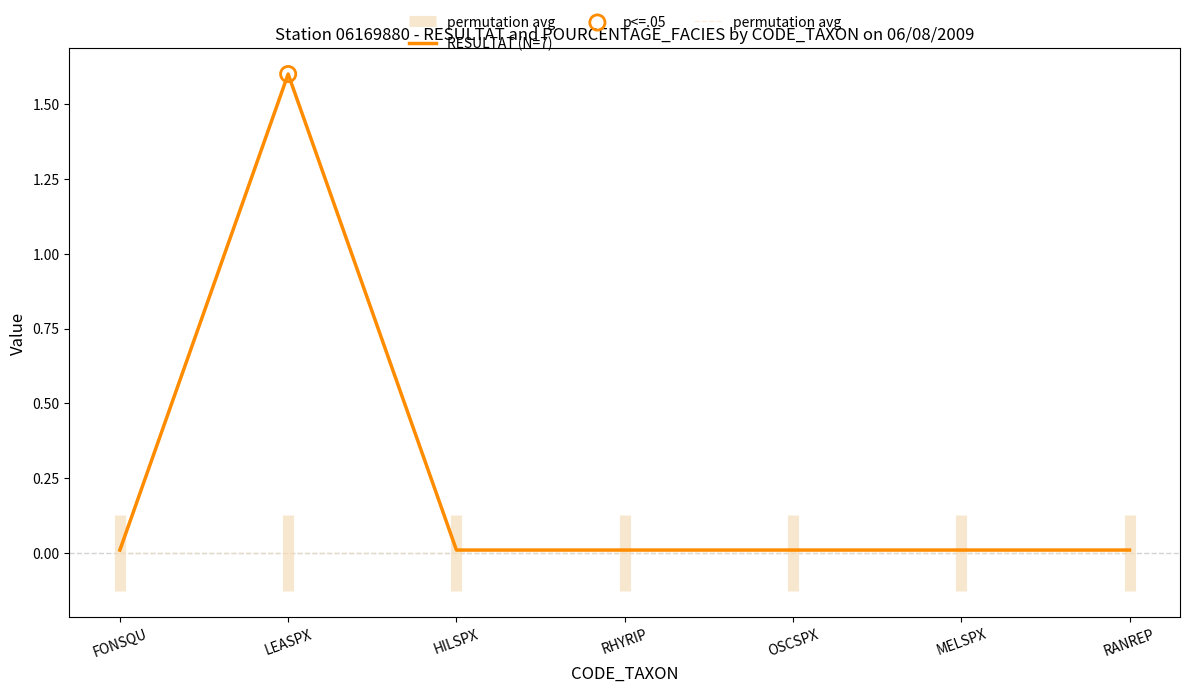

What are all the series names shown in the legend?

RESULTAT (N=7), permutation avg